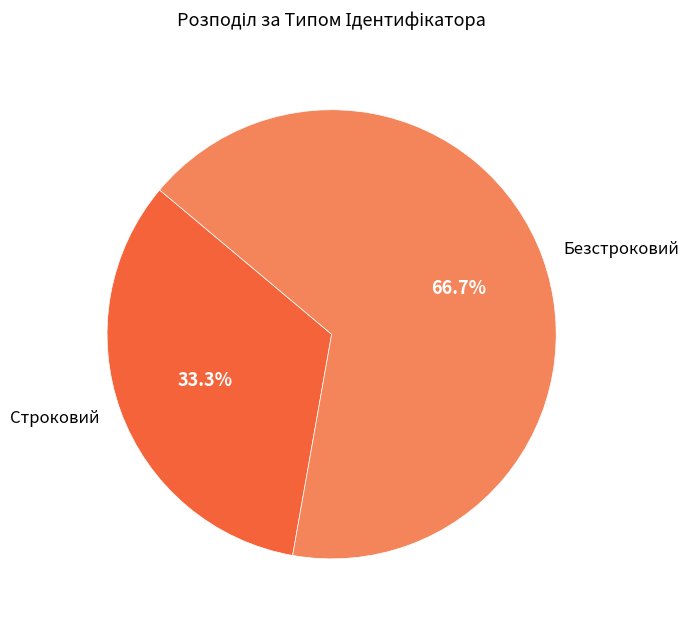

Between Безстроковий and Строковий, which is larger?

Безстроковий